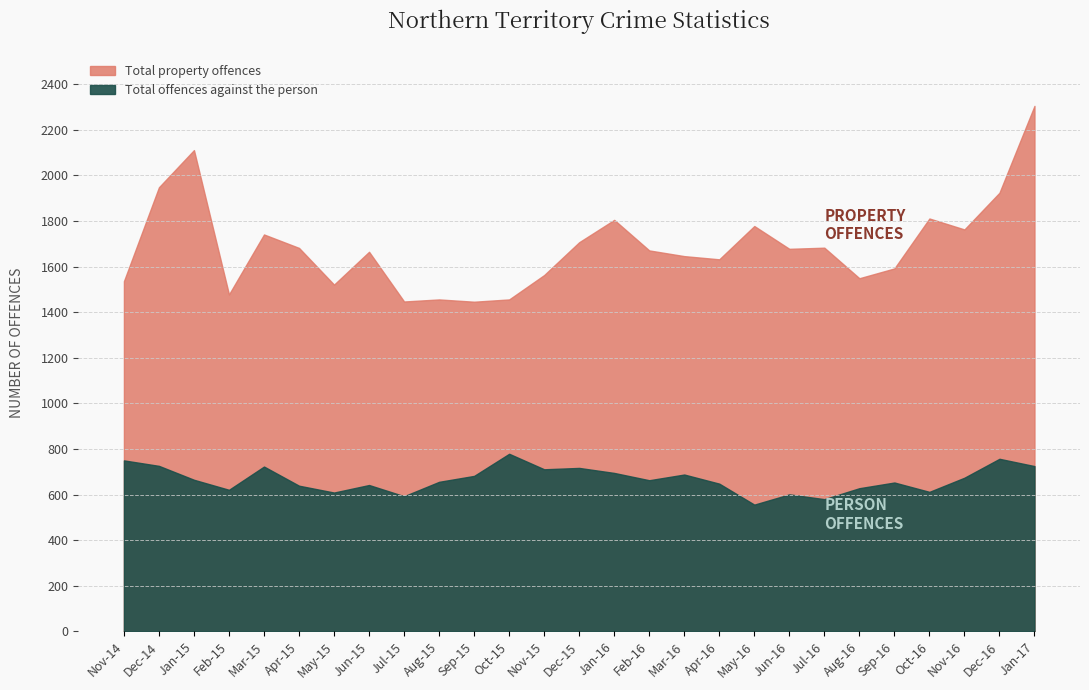

What is the approximate value of Total offences against the person at May-16, to the nearest 10?

560